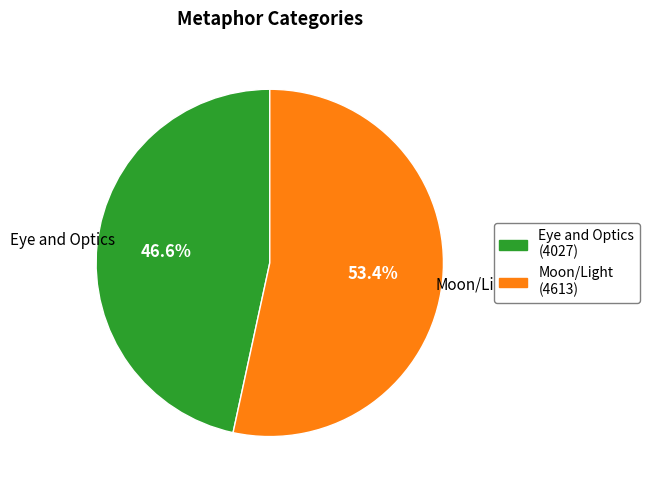

What portion of the pie excludes Moon/Light?

46.6%